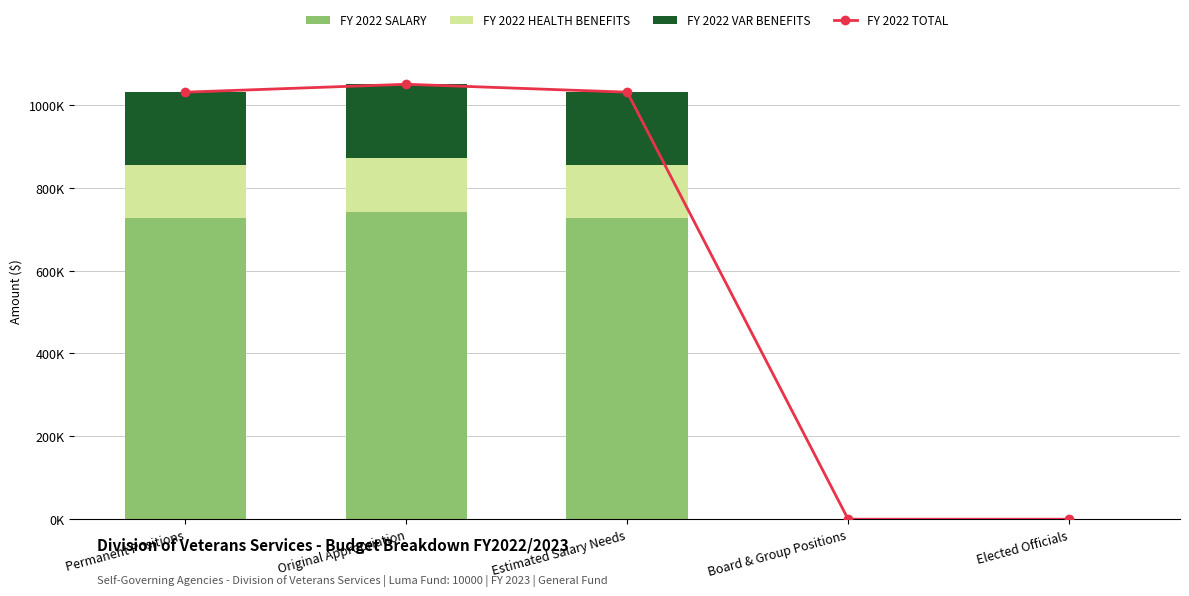

How many data points in FY 2022 VAR BENEFITS are less than 174639?

2